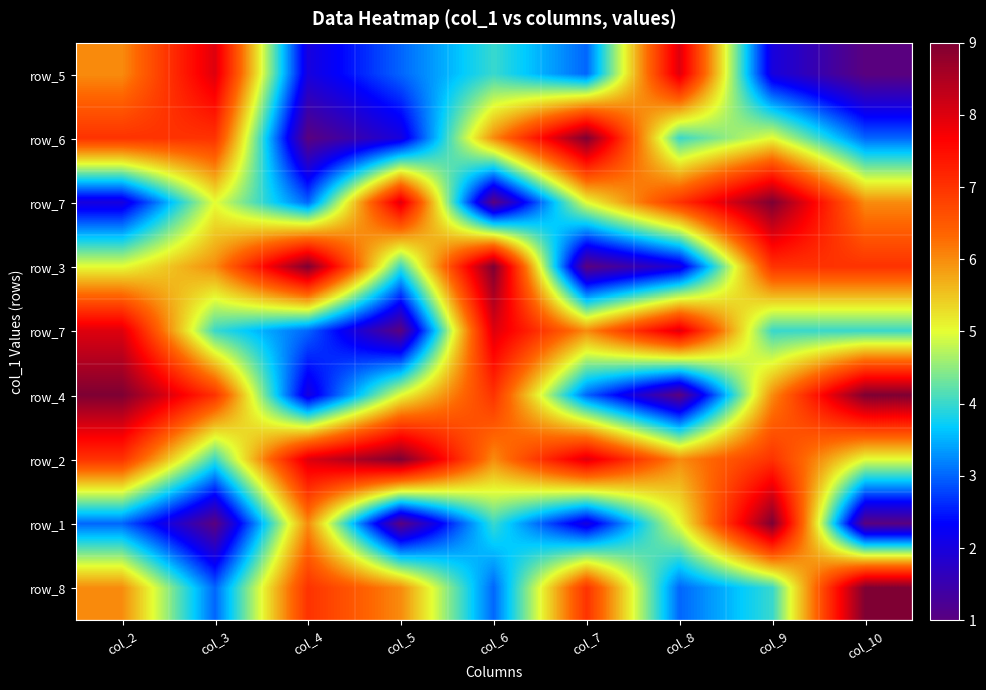

Count the number of data series in this chart.

9